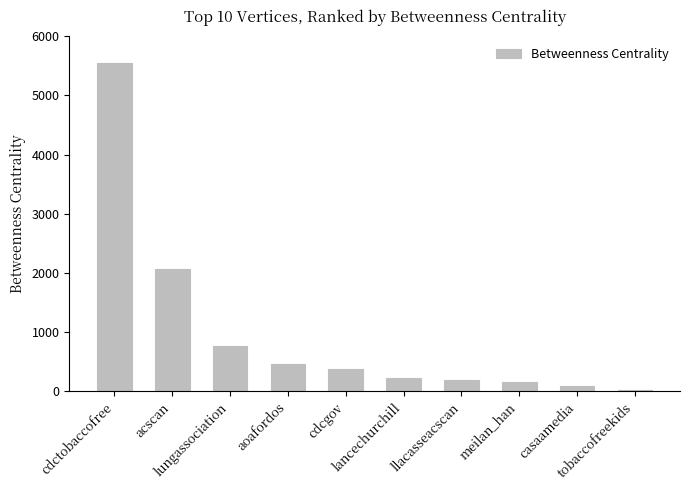

How many bars are there in total?

10